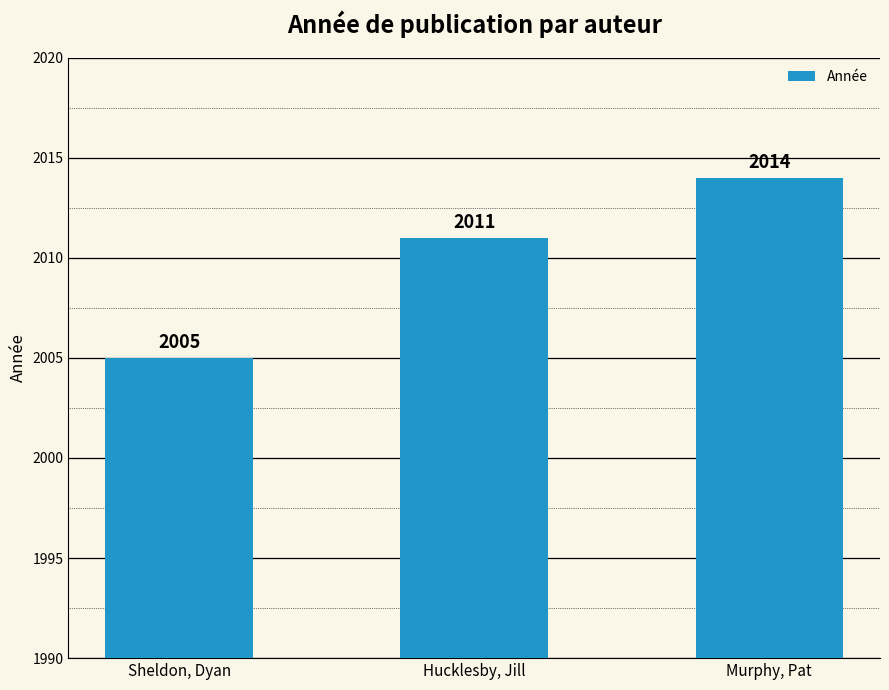

The chart shows a value of 2005 at Sheldon, Dyan. True or false?

True